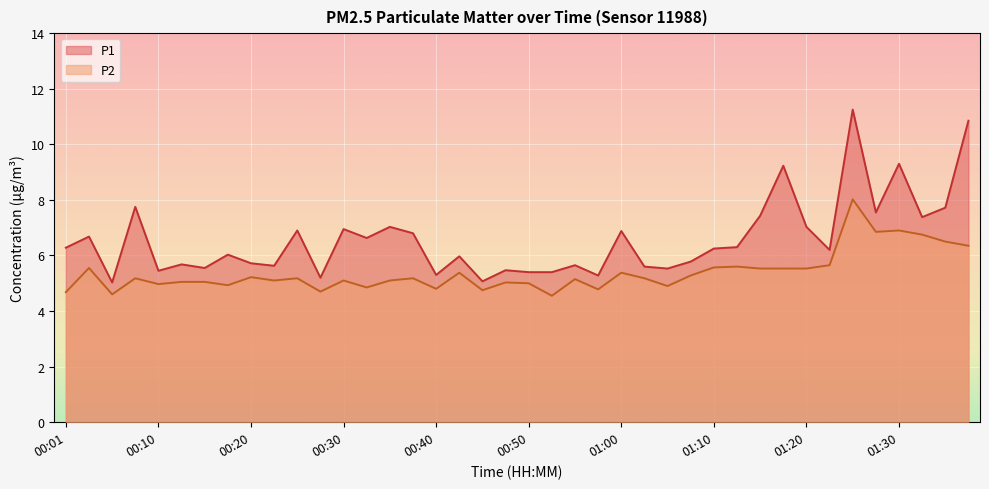

Which series has the largest total across all categories?

P1